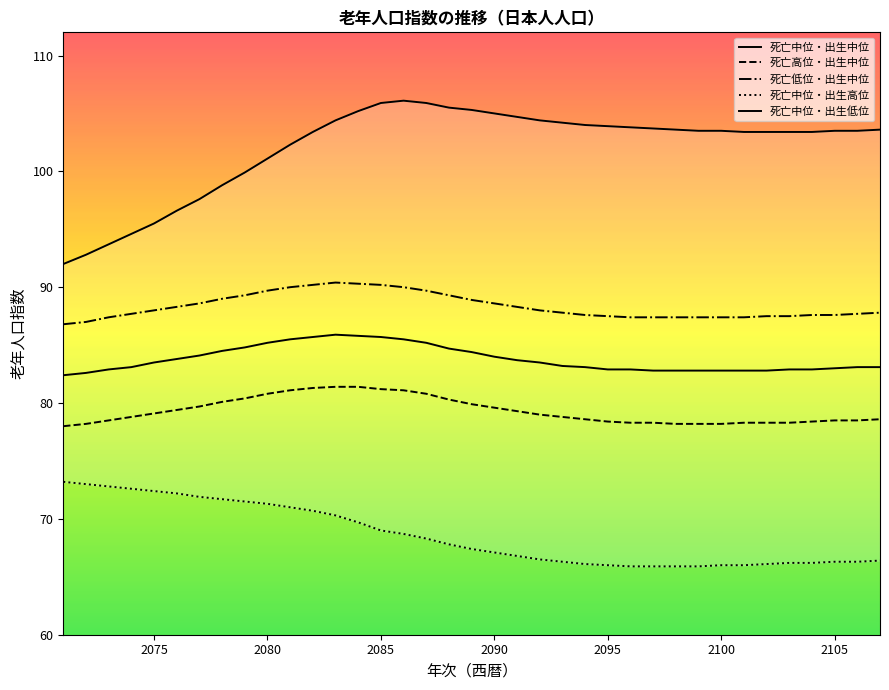

What is the value of the 死亡高位・出生中位 point at the 17th from the left?

80.8